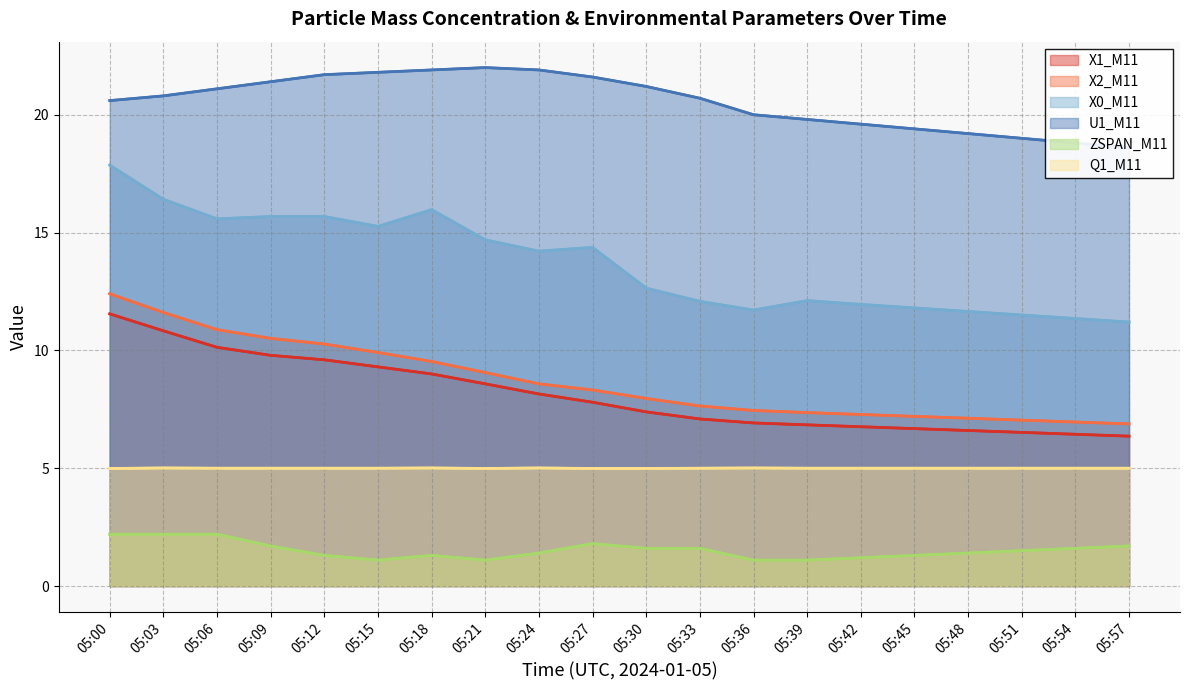

Does the chart have visible grid lines?

Yes